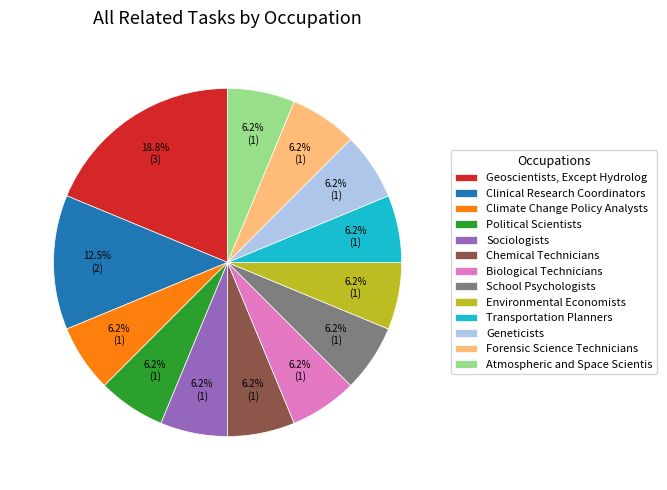

Do Political Scientists and Climate Change Policy Analysts together represent more than half of the pie?

No